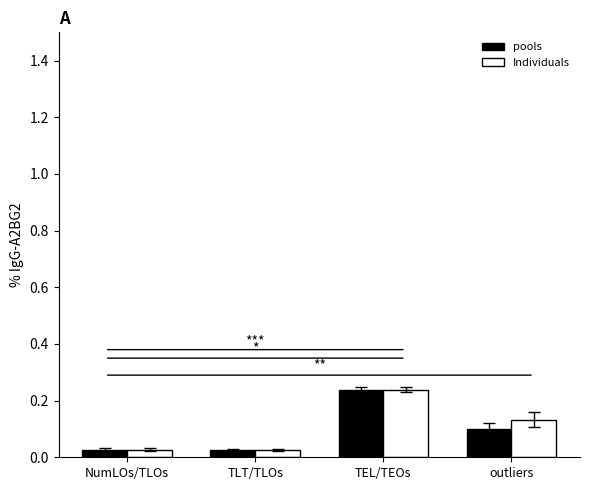

Is it true that Individuals equals 0.1 at TEL/TEOs?

False